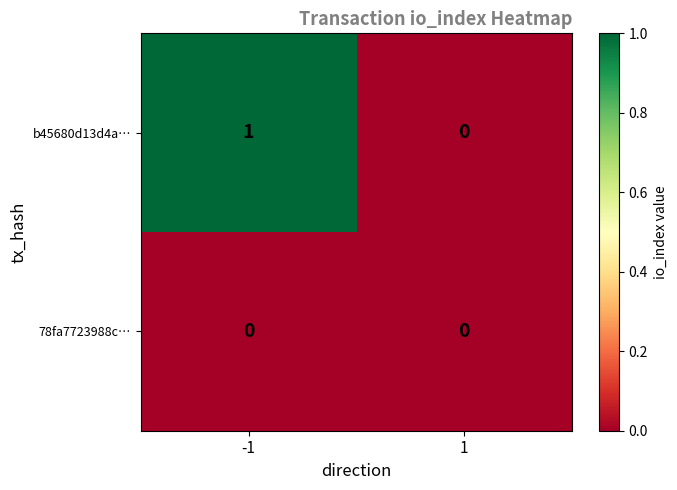

Count the number of categories in the chart.

2